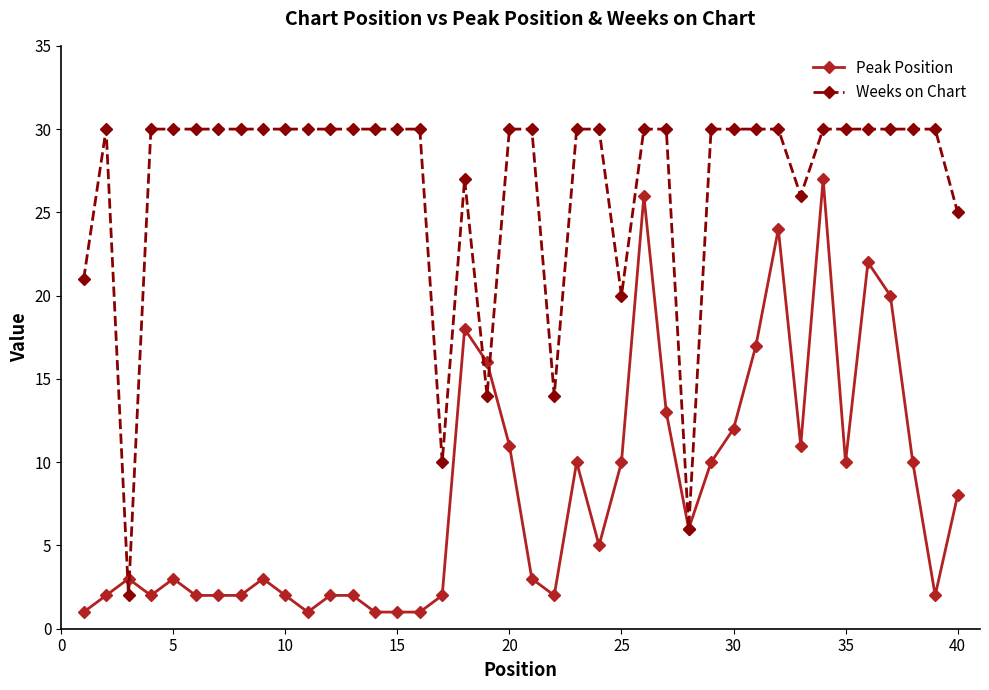

What is the greatest value displayed?

30